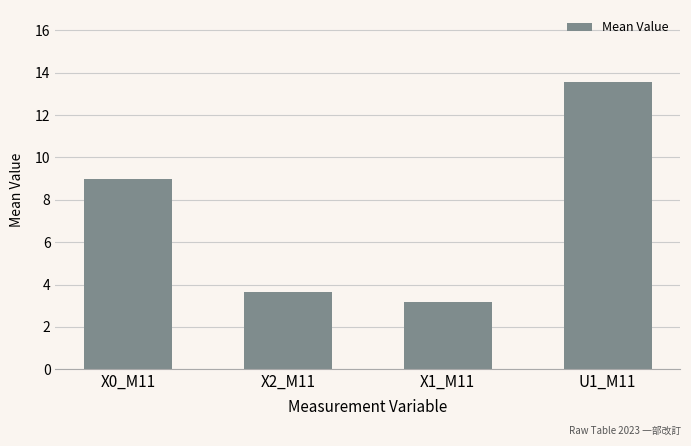

What is the difference between the values at U1_M11 and X2_M11?

9.9